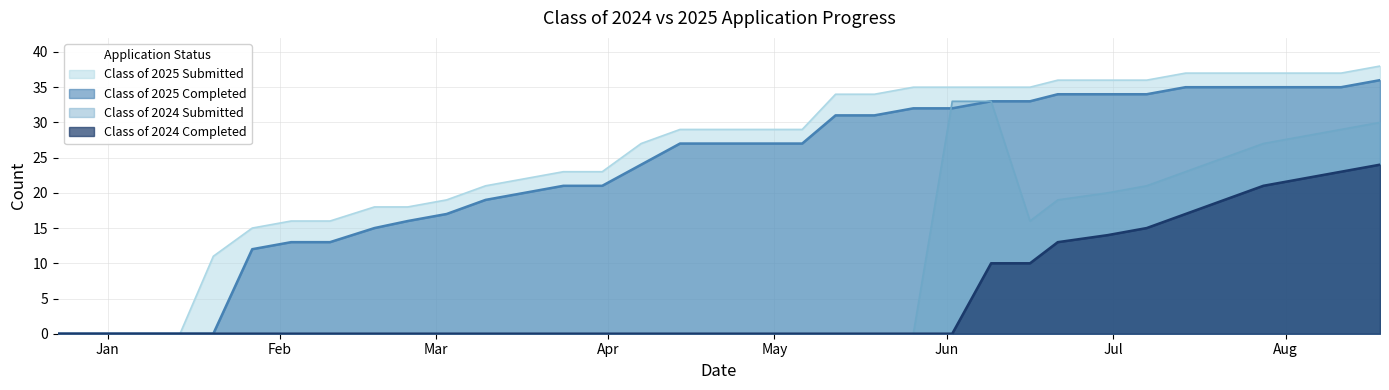

How many interior local valleys does the Class of 2024 Submitted series have?

1